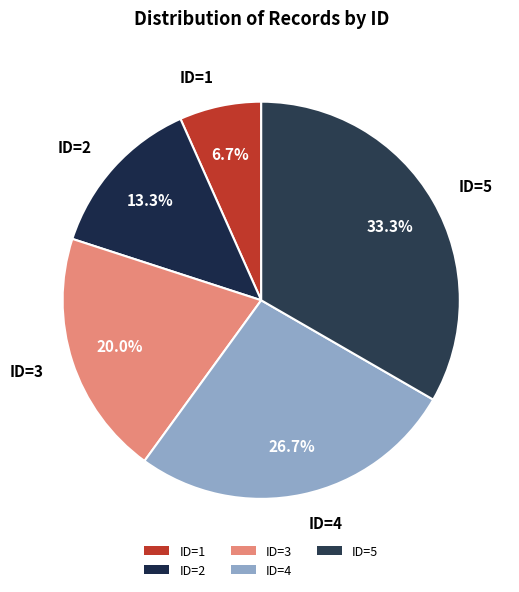

To the nearest percent, what is the difference between the largest and smallest slice percentages?

27%